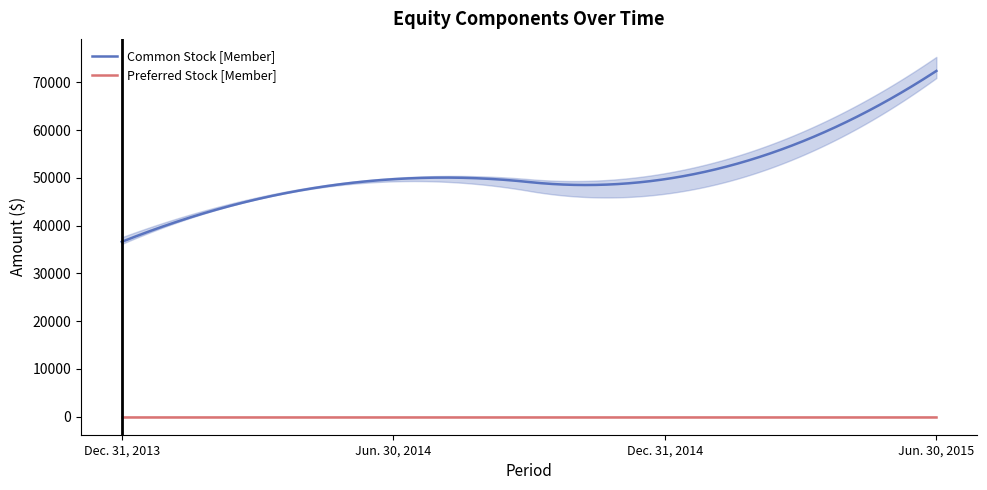

What are all the series names shown in the legend?

Common Stock [Member], Preferred Stock [Member]